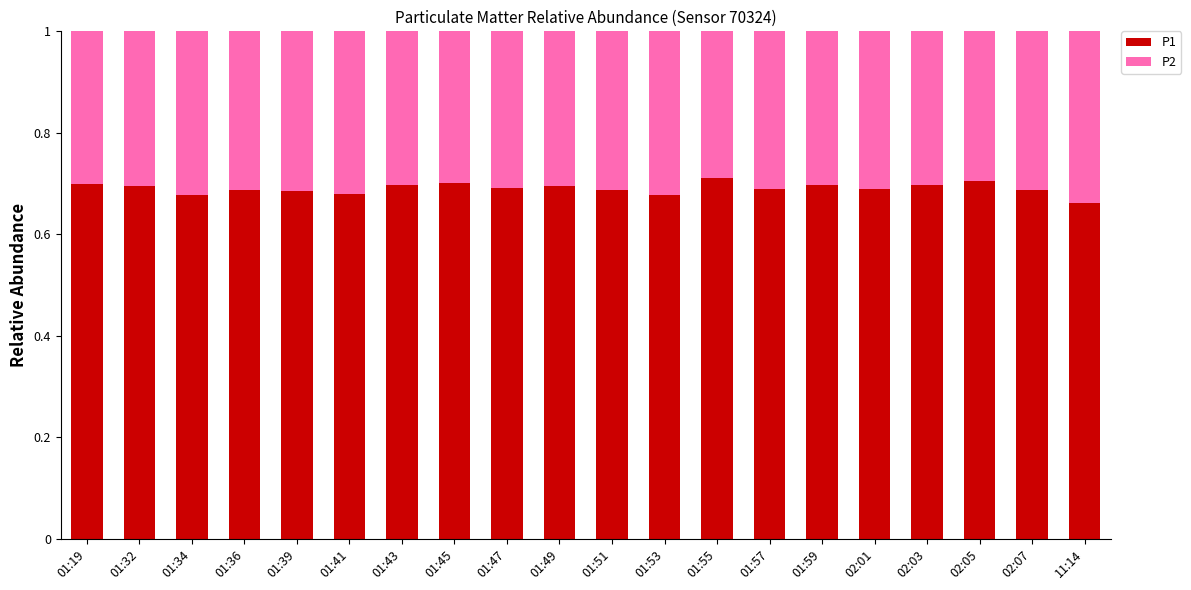

What is the sum of the P1 values at 02:03 and 01:19?

1.4